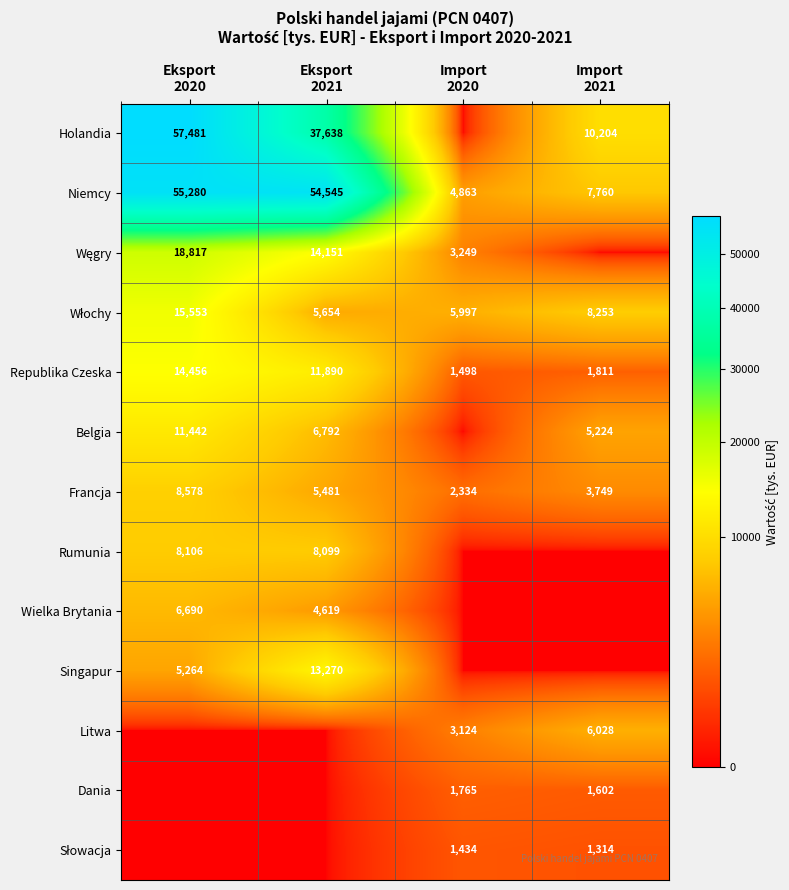

At which label does Niemcy reach its peak?

Eksport 2020